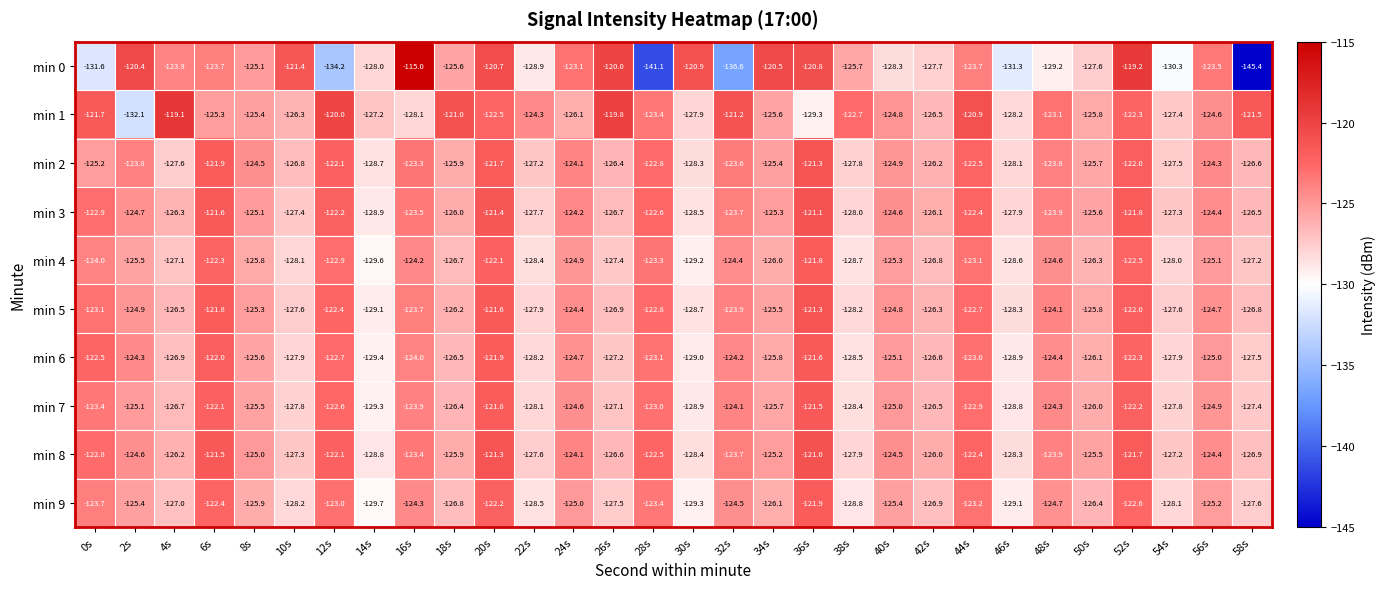

What is the average value of the min 6 series?

-125.4